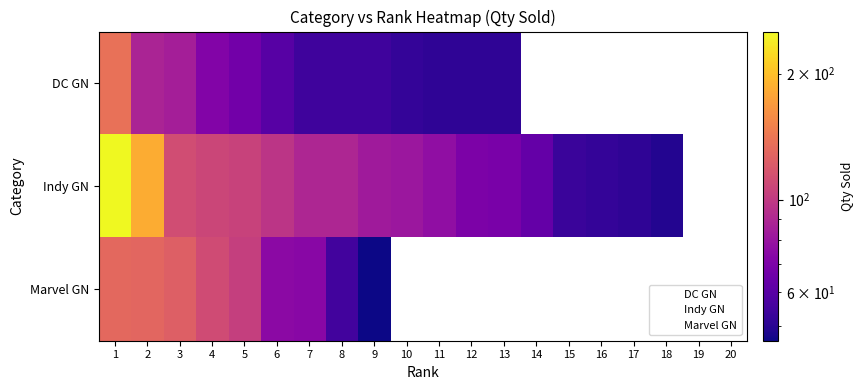

How many positive values does the Marvel GN series have?

9